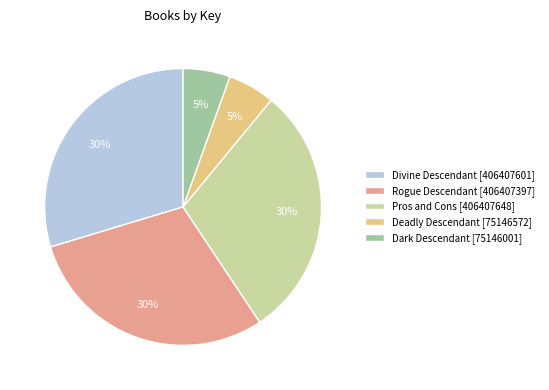

Is Rogue Descendant [406407397] the majority of the pie?

No